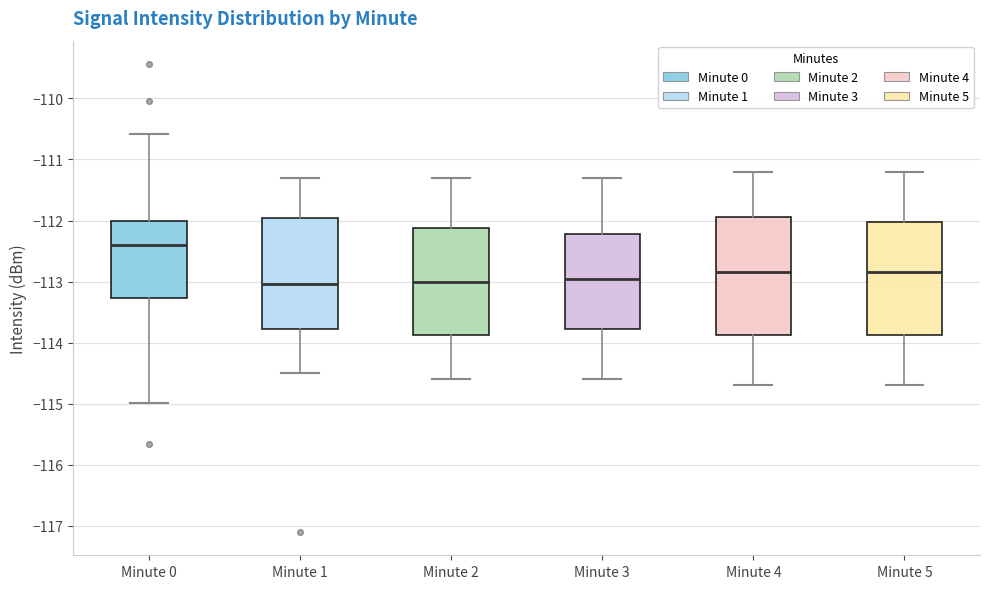

Reading left to right, transcribe this box plot: for each box, give where its median line is, the range the box spans, and where its two whiskers end, as read against the y-axis. The values are not printed on the chart, so give them approximately, as read against the axis.

Minute 0: median -112.4, box -113.3 to -112.0, whiskers -115.0 to -110.6
Minute 1: median -113.0, box -113.8 to -112.0, whiskers -114.5 to -111.3
Minute 2: median -113.0, box -113.9 to -112.1, whiskers -114.6 to -111.3
Minute 3: median -112.9, box -113.8 to -112.2, whiskers -114.6 to -111.3
Minute 4: median -112.8, box -113.9 to -111.9, whiskers -114.7 to -111.2
Minute 5: median -112.8, box -113.9 to -112.0, whiskers -114.7 to -111.2